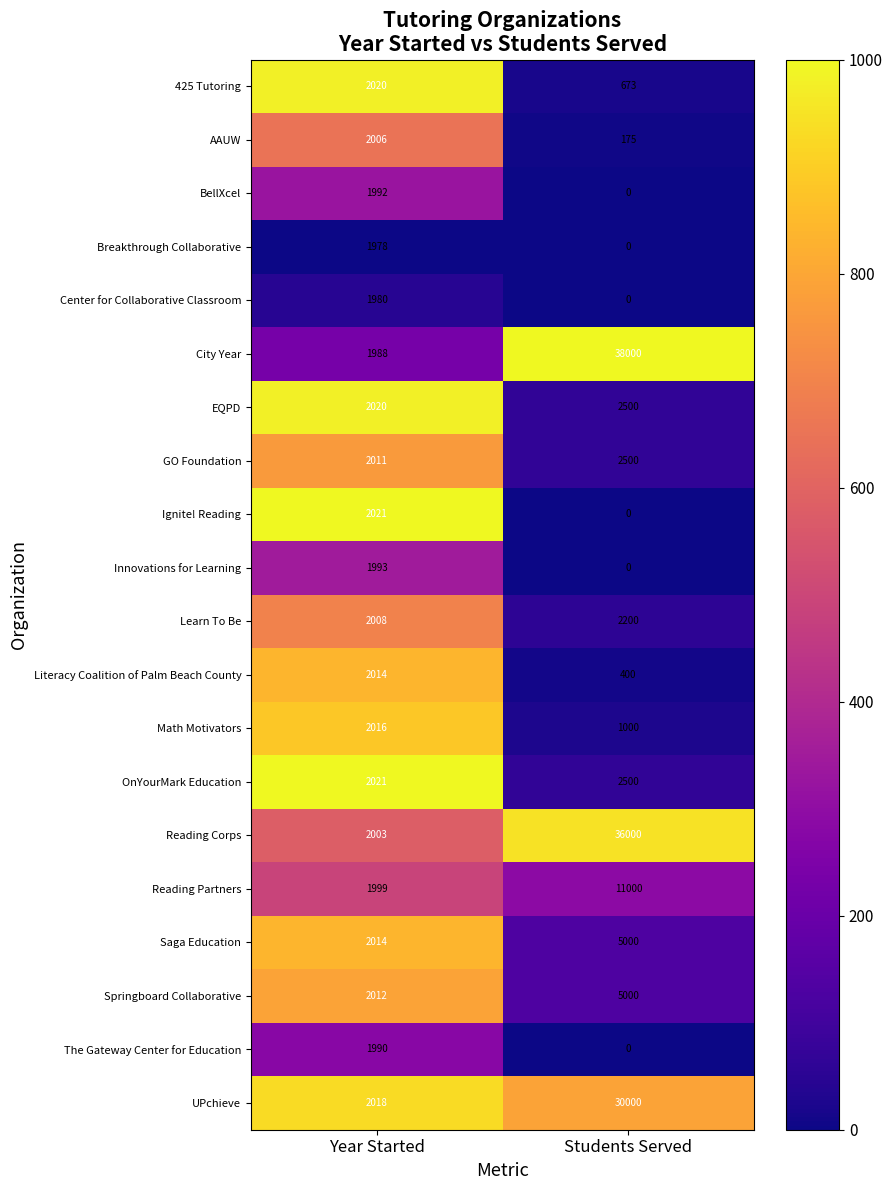

Which label corresponds to the largest value in the chart?

Students Served